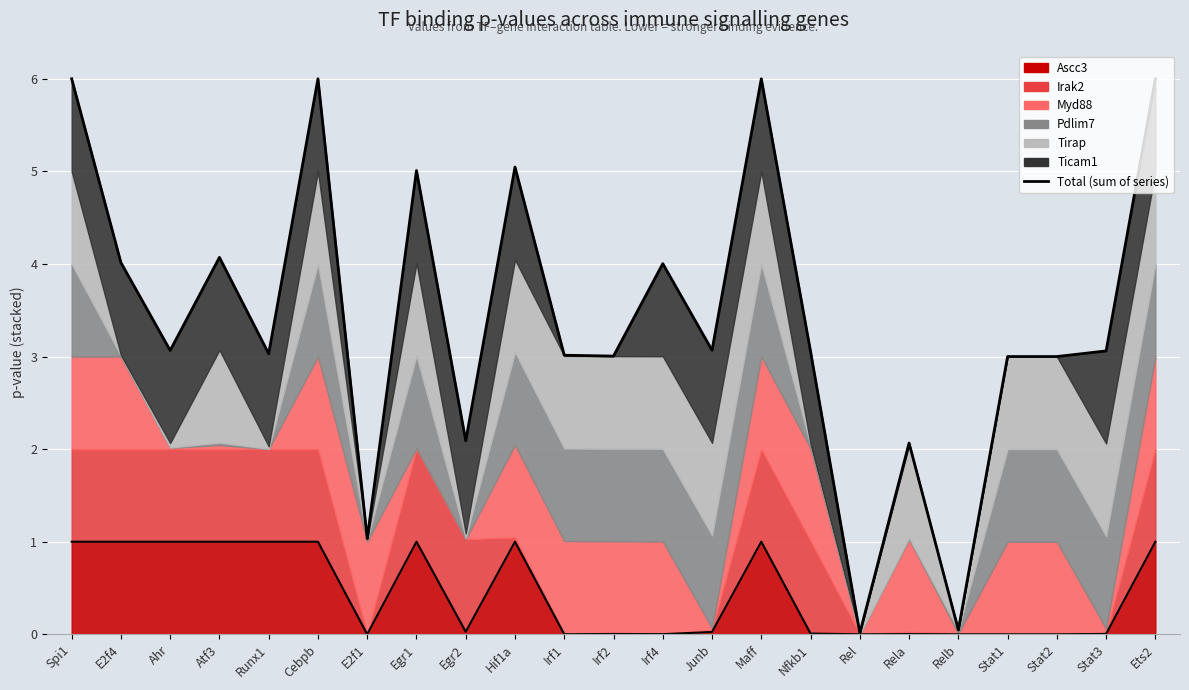

What is the difference between the maximum and second lowest values?

6.0